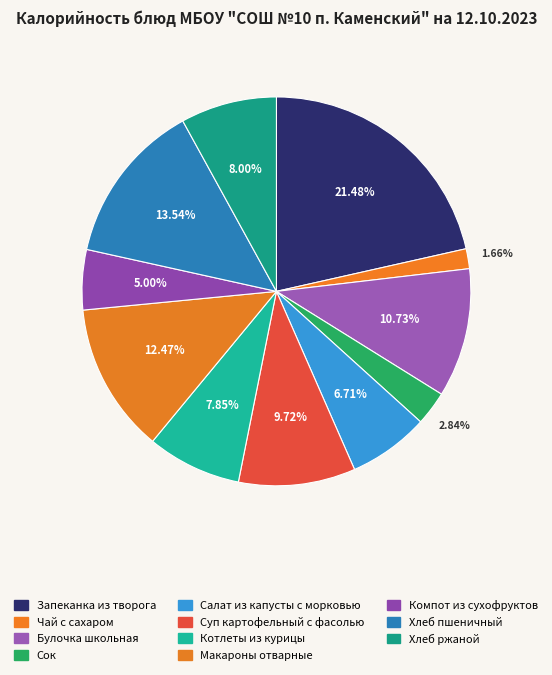

Which category has the smallest portion of the pie?

Чай с сахаром